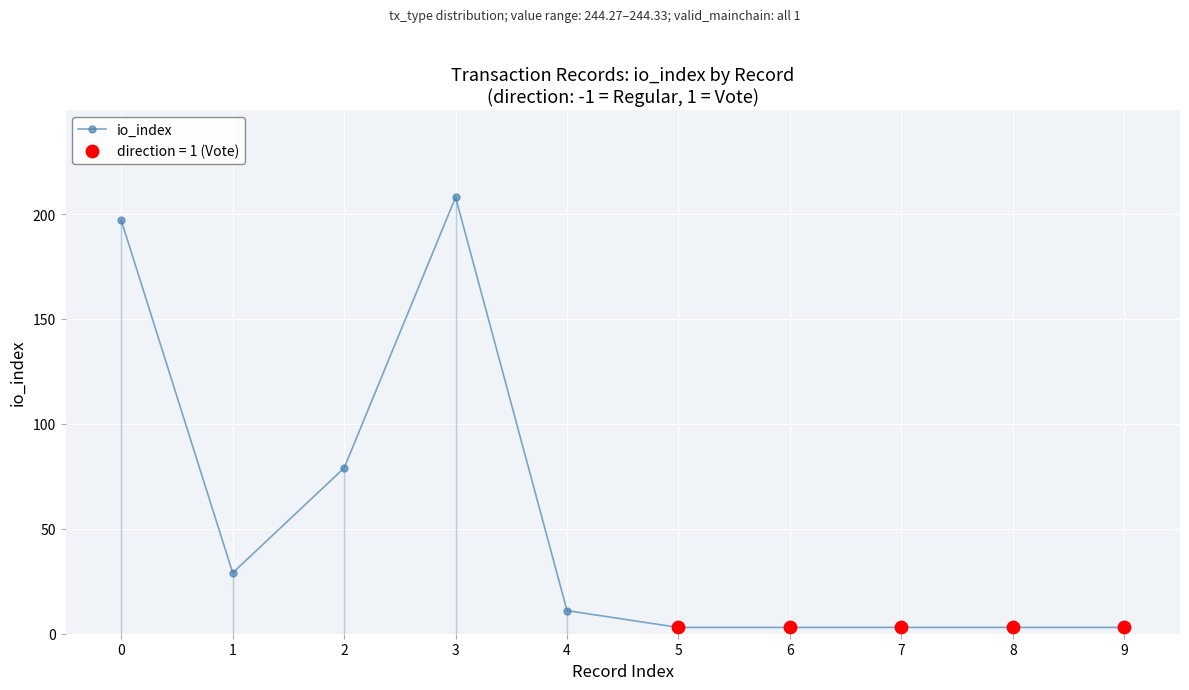

What is the change in value from 1 to 3?

+179